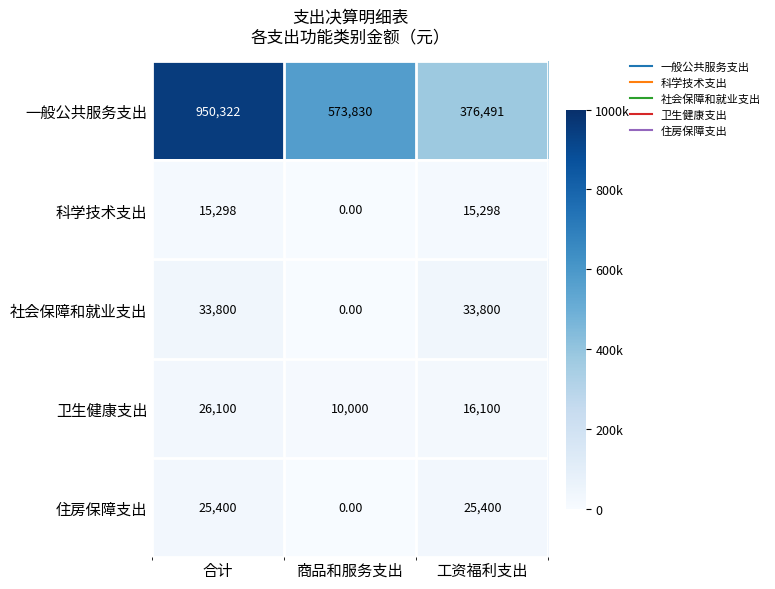

Which label corresponds to the smallest value in the chart?

商品和服务支出